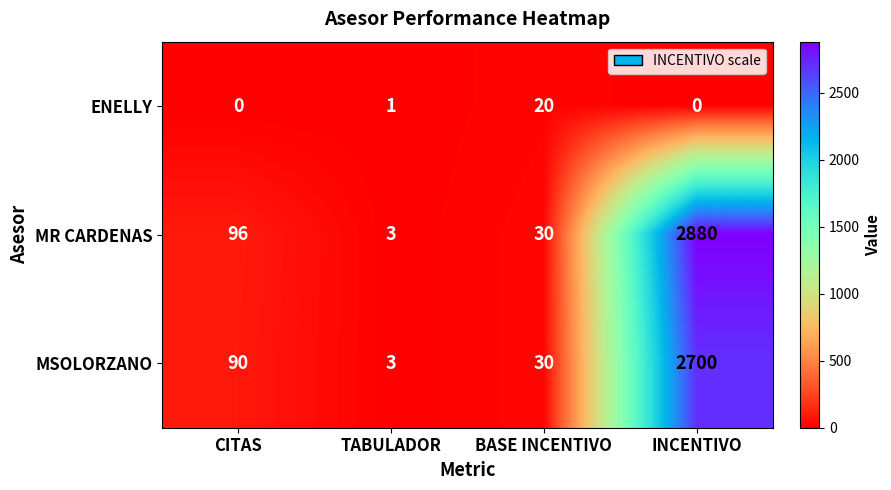

Reading right to left, what are all the values shown in this chart?

ENELLY: INCENTIVO=0	BASE INCENTIVO=20	TABULADOR=1	CITAS=0
MR CARDENAS: INCENTIVO=2880	BASE INCENTIVO=30	TABULADOR=3	CITAS=96
MSOLORZANO: INCENTIVO=2700	BASE INCENTIVO=30	TABULADOR=3	CITAS=90